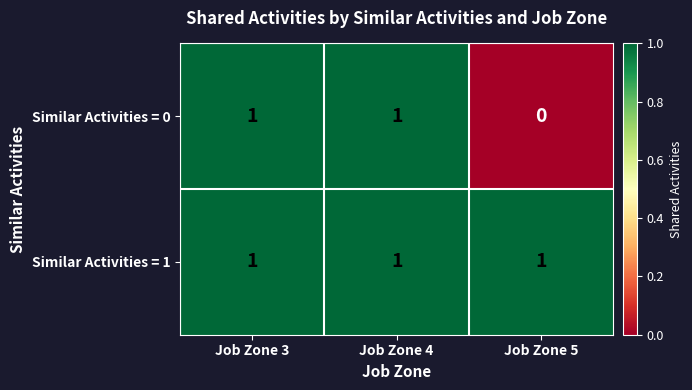

How many categories are shown in the chart?

3